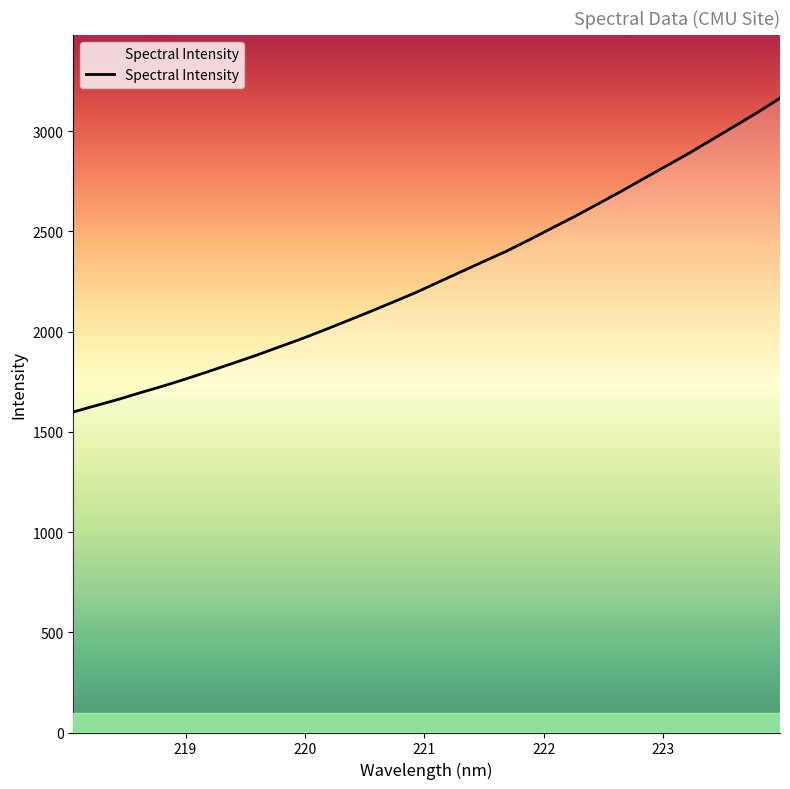

What is the difference between the maximum and minimum values?

1565.2